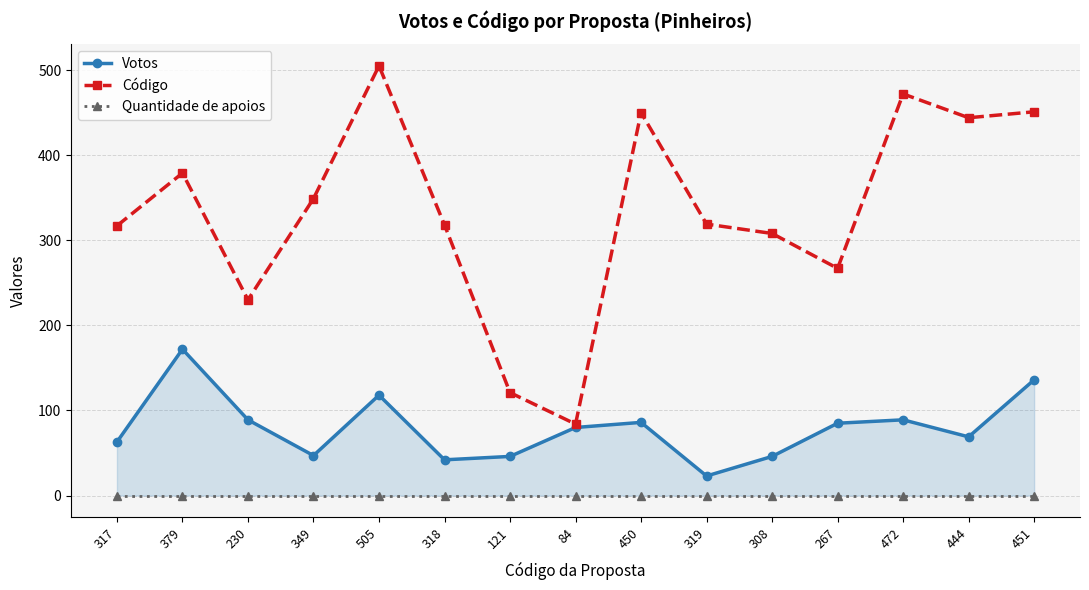

At which category is the sum across all series the highest?

505